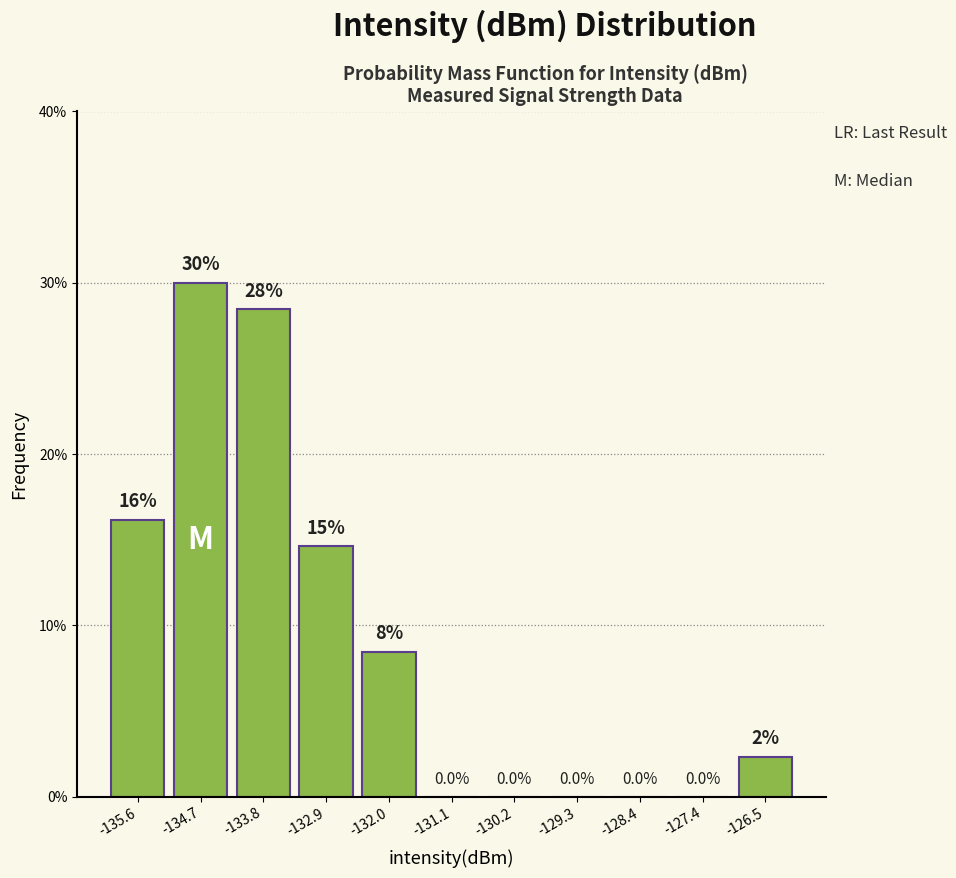

Over which range of the x-axis is the bar tallest?

-135.2 to -134.3